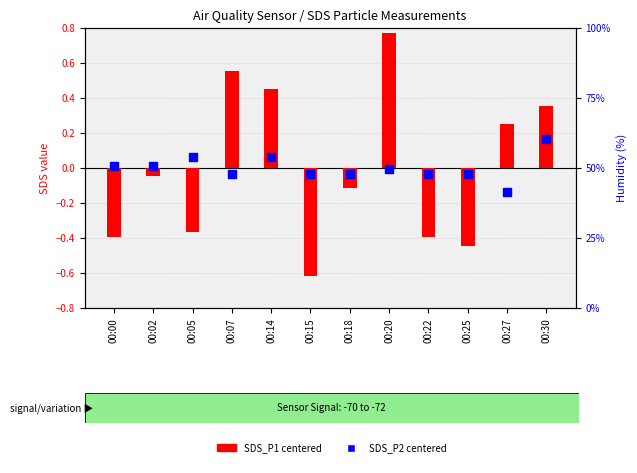

What are all the series names shown in the legend?

SDS_P1 (centered), SDS_P2 (centered)